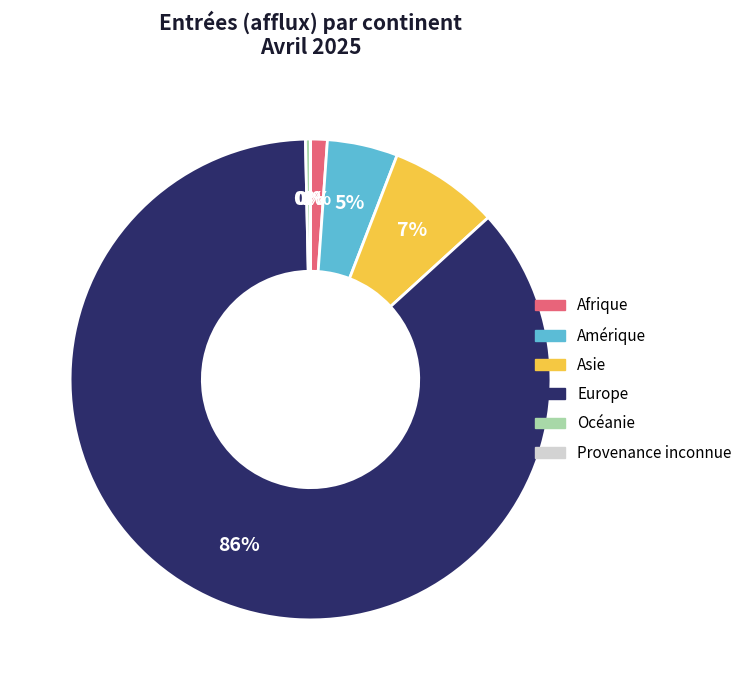

To the nearest percent, what portion does Asie represent?

7%